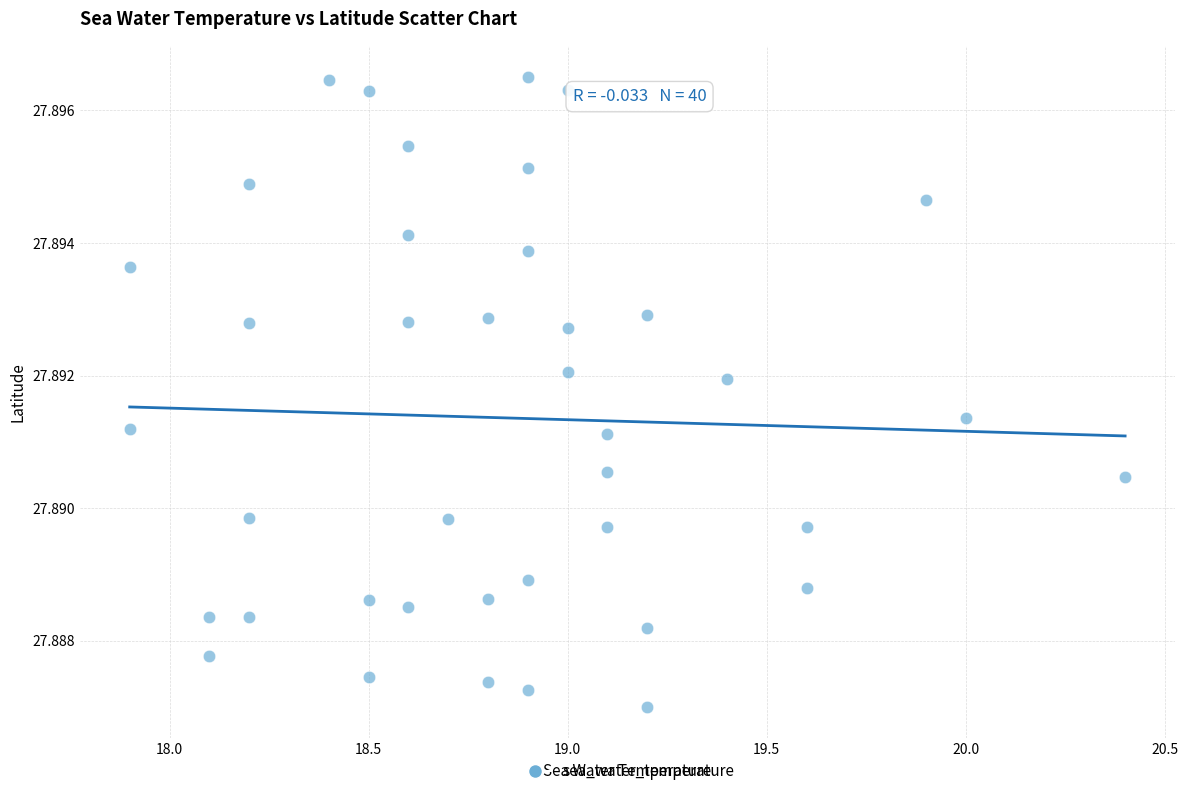

What is the range of X values (max minus min)?

2.5